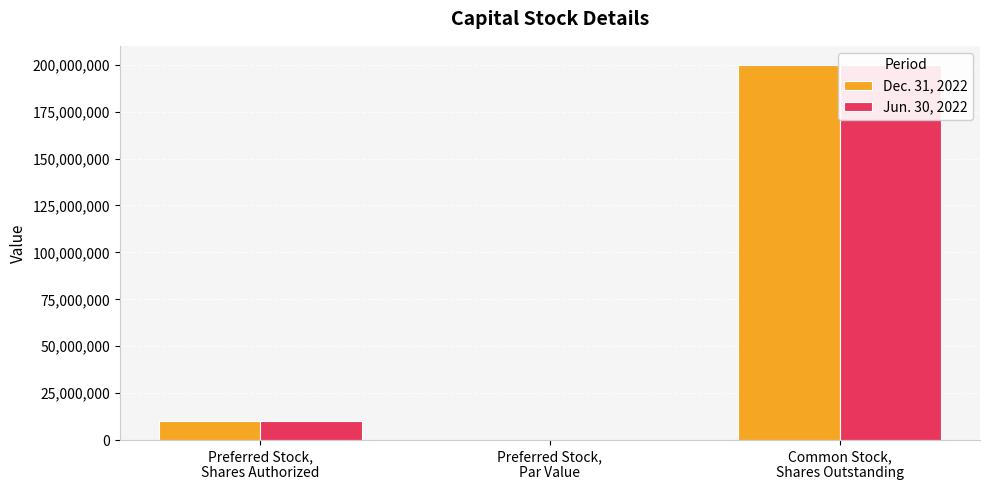

Which series has the widest spread of values?

Dec. 31, 2022